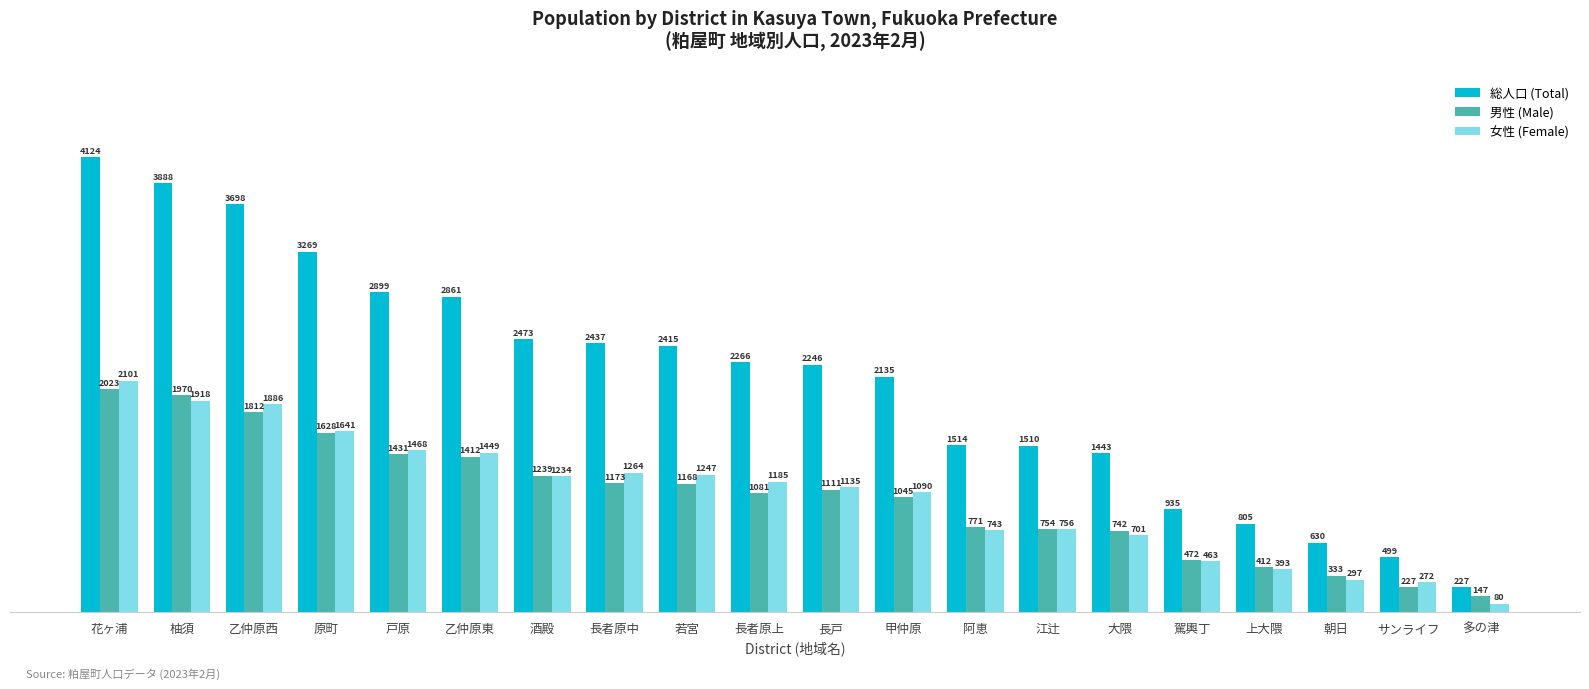

Reading left to right, what are all the values shown in this chart?

総人口: 花ヶ浦=4124	柚須=3888	乙仲原西=3698	原町=3269	戸原=2899	乙仲原東=2861	酒殿=2473	長者原中=2437	若宮=2415	長者原上=2266	長戸=2246	甲仲原=2135	阿恵=1514	江辻=1510	大隈=1443	駕輿丁=935	上大隈=805	朝日=630	サンライフ=499	多の津=227
男性: 花ヶ浦=2023	柚須=1970	乙仲原西=1812	原町=1628	戸原=1431	乙仲原東=1412	酒殿=1239	長者原中=1173	若宮=1168	長者原上=1081	長戸=1111	甲仲原=1045	阿恵=771	江辻=754	大隈=742	駕輿丁=472	上大隈=412	朝日=333	サンライフ=227	多の津=147
女性: 花ヶ浦=2101	柚須=1918	乙仲原西=1886	原町=1641	戸原=1468	乙仲原東=1449	酒殿=1234	長者原中=1264	若宮=1247	長者原上=1185	長戸=1135	甲仲原=1090	阿恵=743	江辻=756	大隈=701	駕輿丁=463	上大隈=393	朝日=297	サンライフ=272	多の津=80